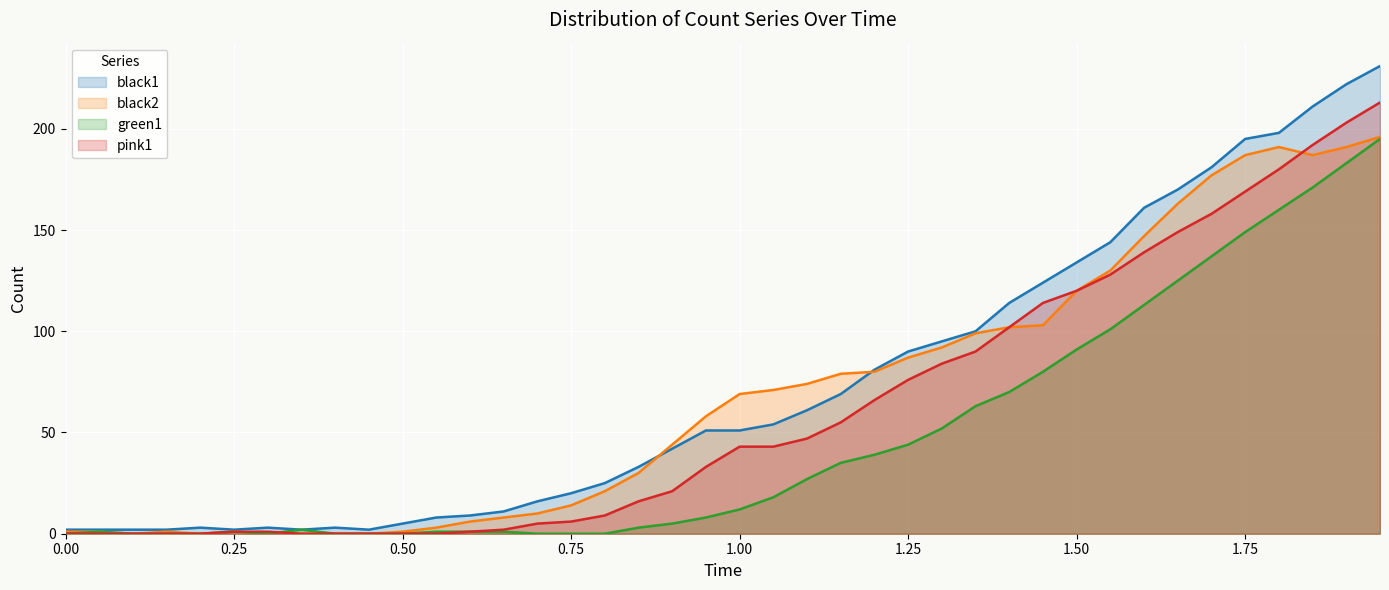

What is the value of the black1 point at the 15th from the left?

16